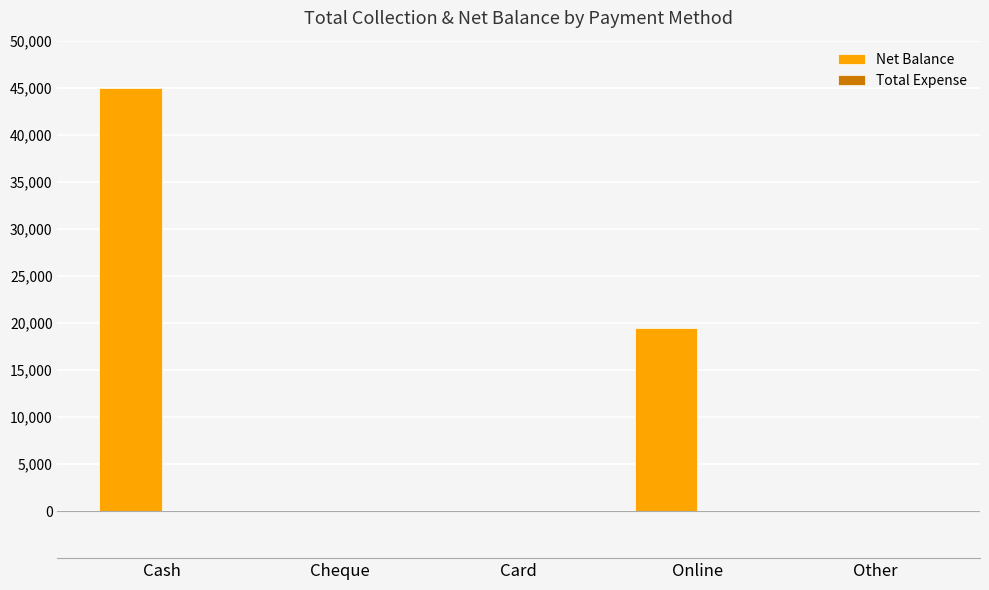

What is the sum of the values at Cash and Cheque?

45000